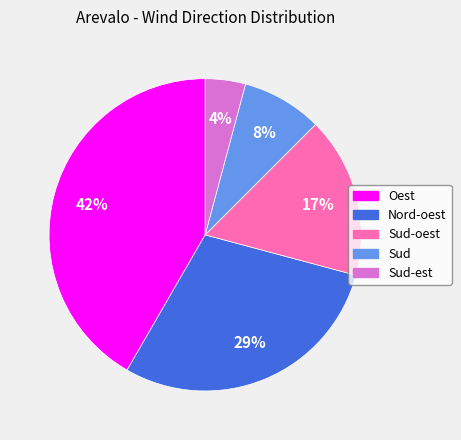

What percentage is the Sud-est slice, to the nearest percent?

4%